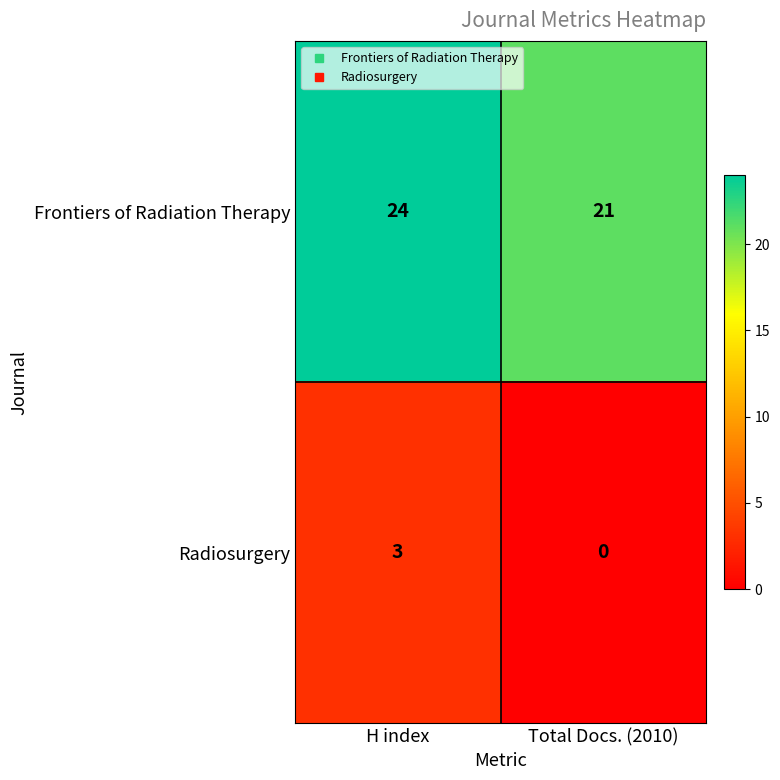

What is the difference between the Radiosurgery values at Total Docs. (2010) and H index?

3